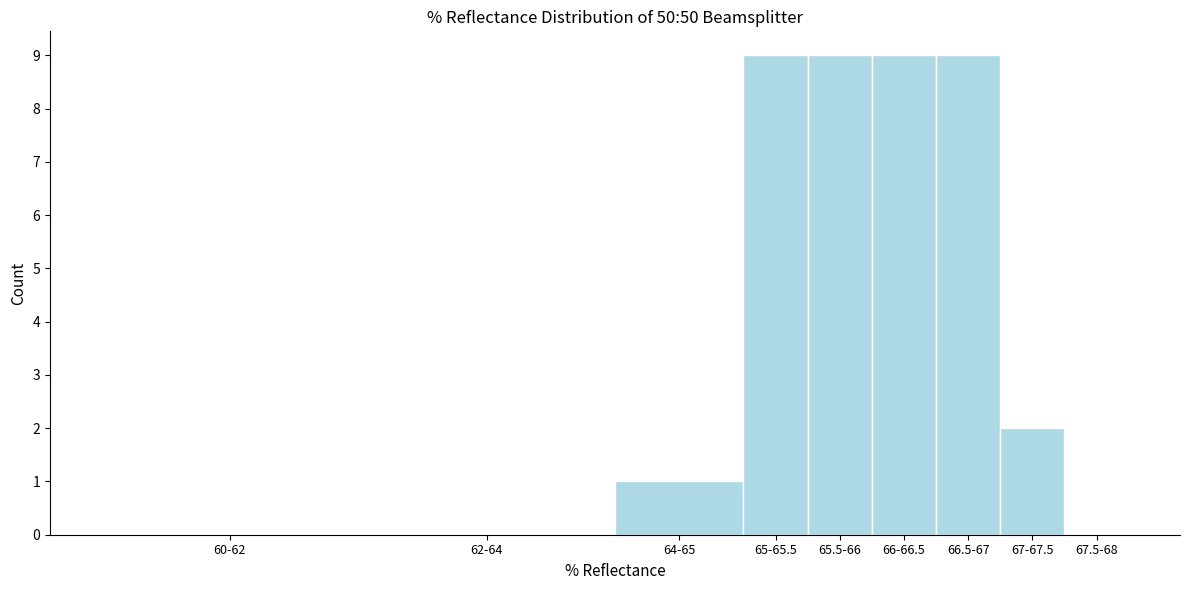

Reading left to right, transcribe all the data shown in this chart.

60-62=0	62-64=0	64-65=1	65-65.5=9	65.5-66=9	66-66.5=9	66.5-67=9	67-67.5=2	67.5-68=0